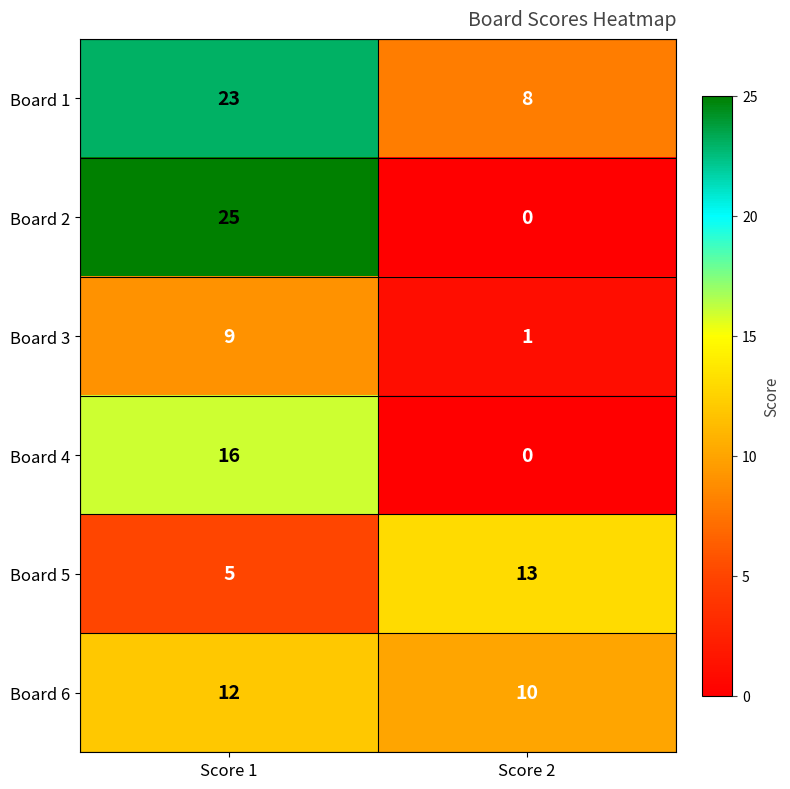

The Board 1 series shows 13 at Score 2. True or false?

False